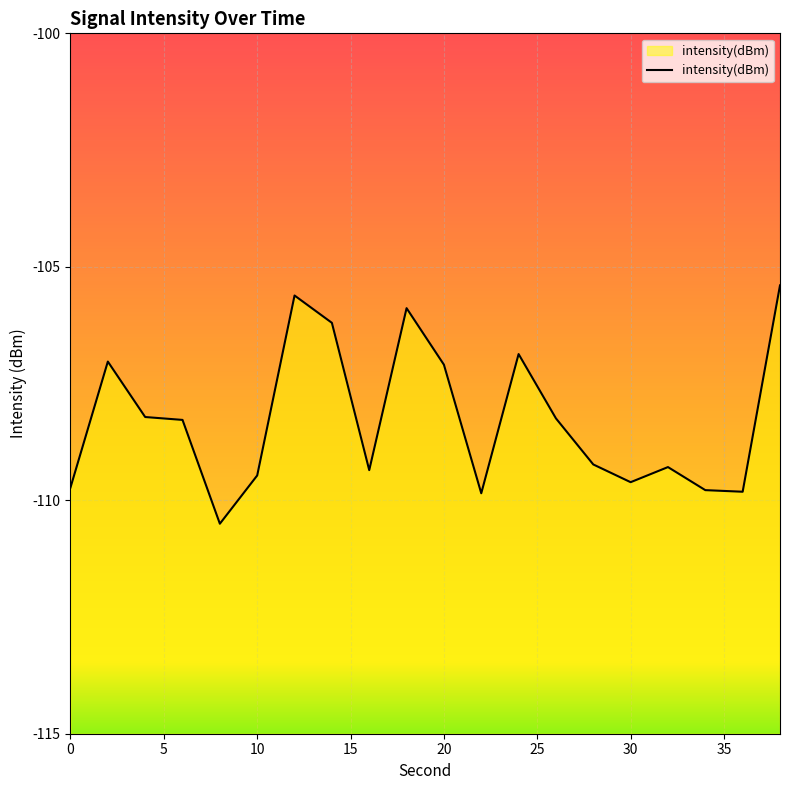

True or false: the data shows -109.6 at 30.

True